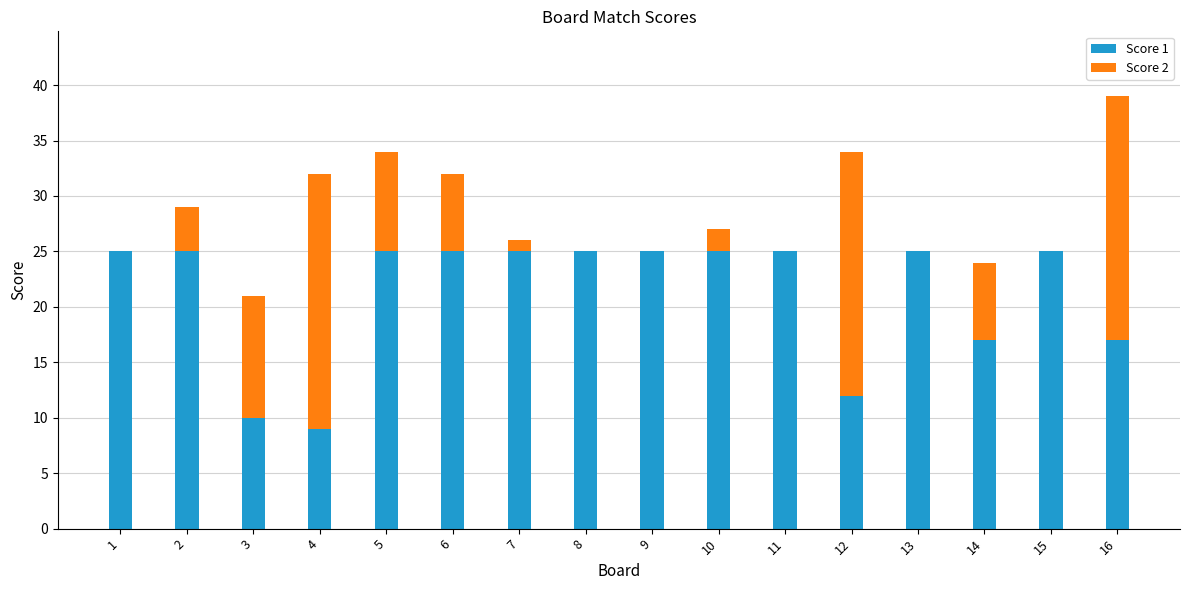

The Score 1 series shows 12 at 12. True or false?

True